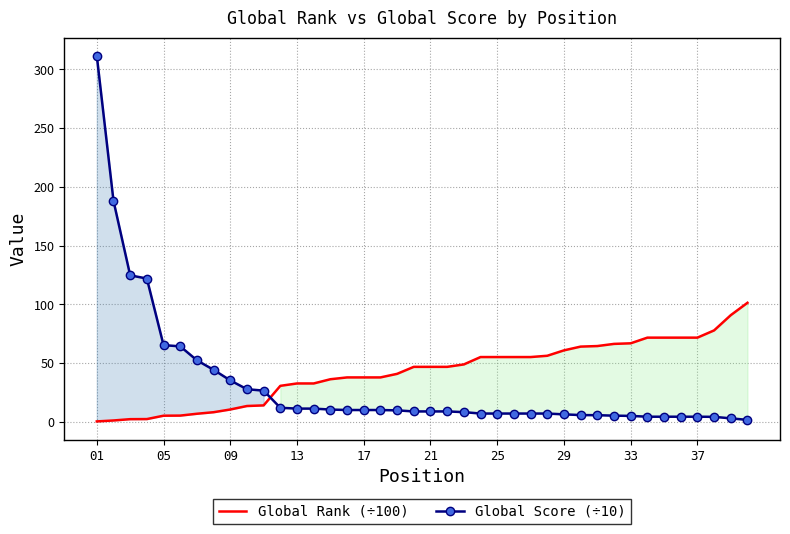

What is the maximum value for Global Rank (÷100)?

101.4